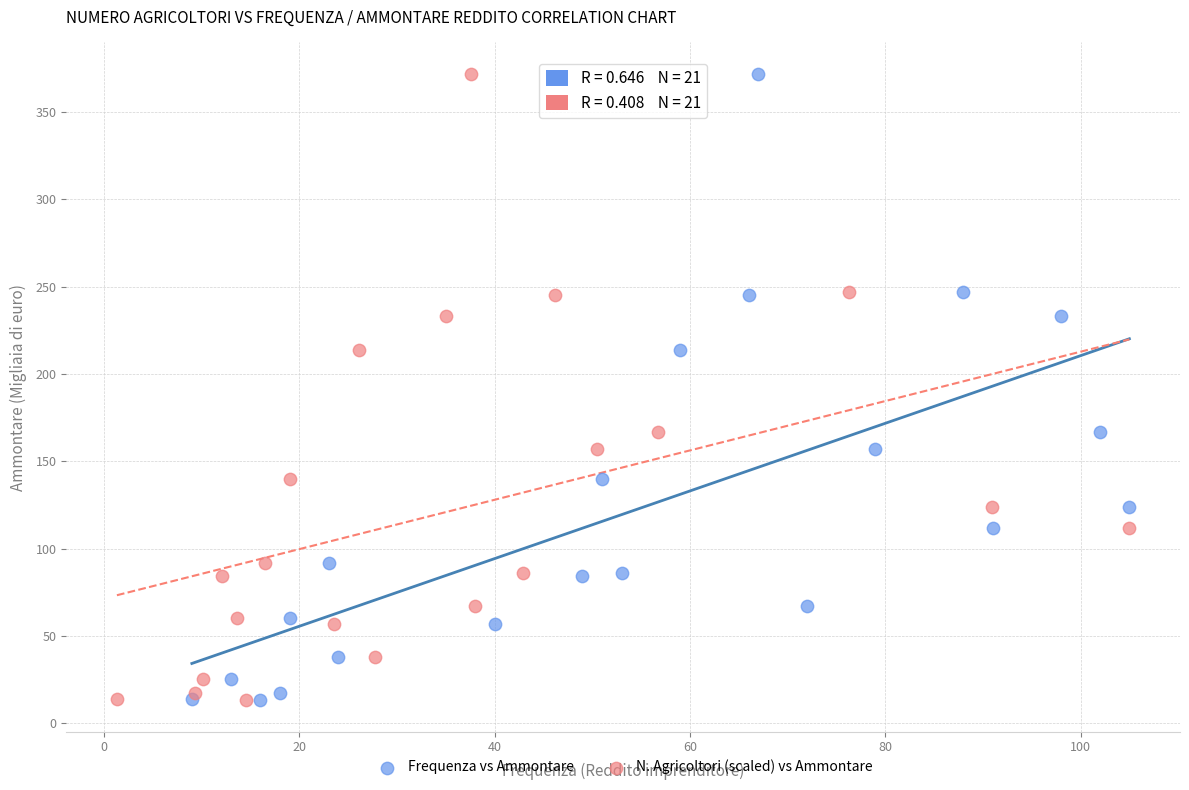

What are all the series names shown in the legend?

Frequenza vs Ammontare, N. Agricoltori (scaled) vs Ammontare